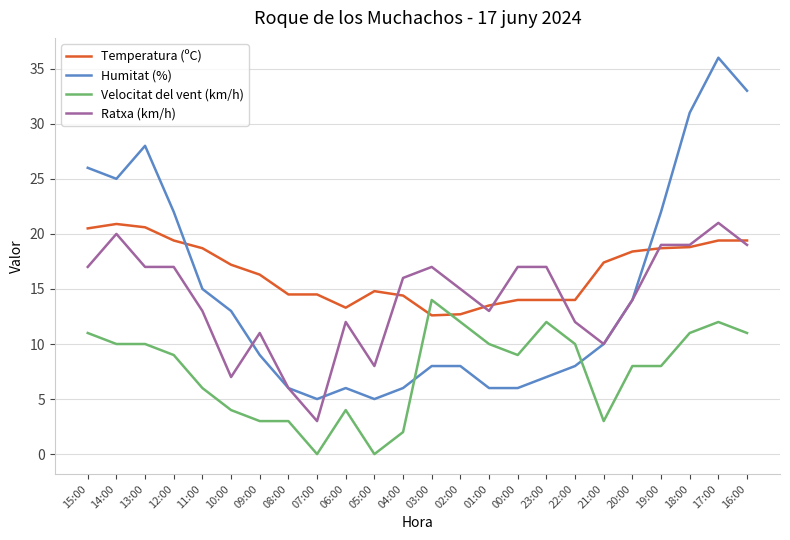

Which series has the widest spread of values?

Humitat (%)